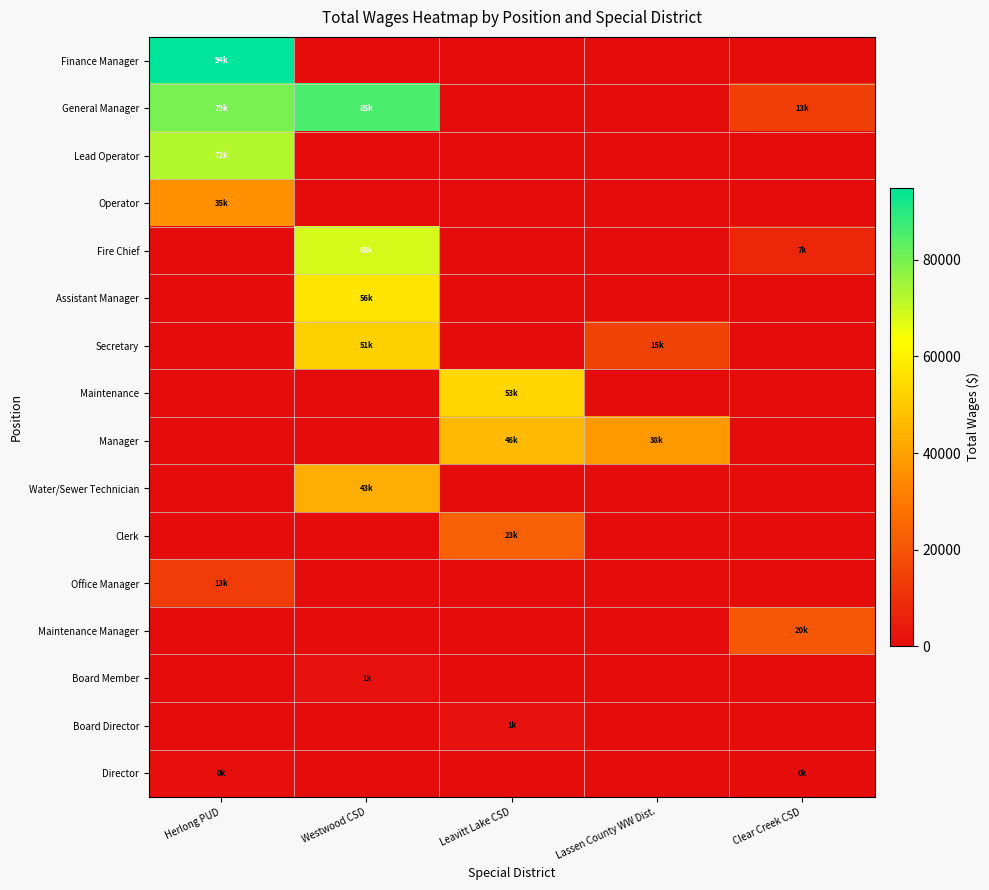

At Herlong PUD, list the series in order from largest to smallest.

Finance Manager, General Manager, Lead Operator, Operator, Office Manager, Director, Fire Chief, Assistant Manager, Secretary, Maintenance, Manager, Water/Sewer Technician, Clerk, Maintenance Manager, Board Member, Board Director